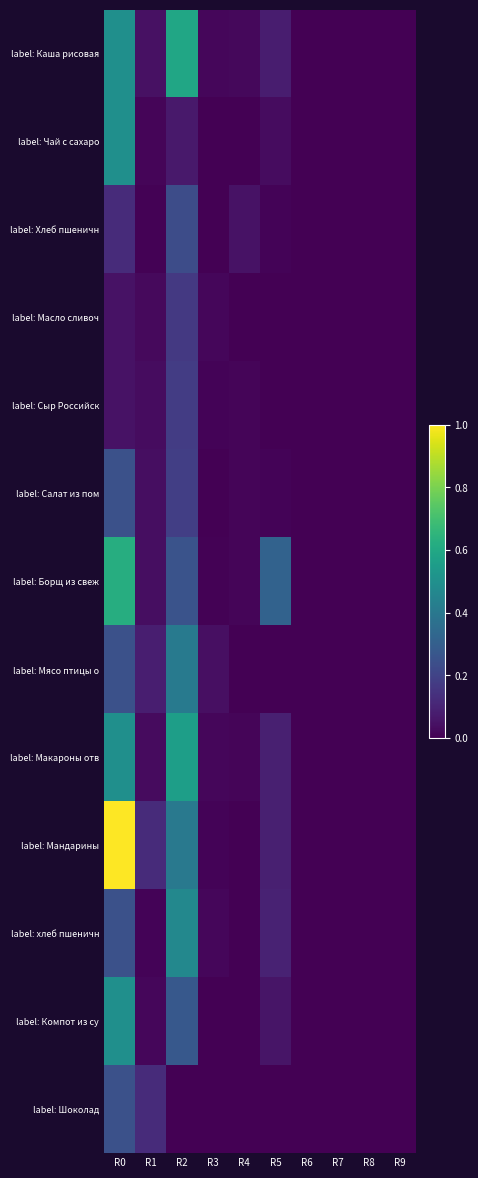

Between R1 and R2, which is larger?

R2